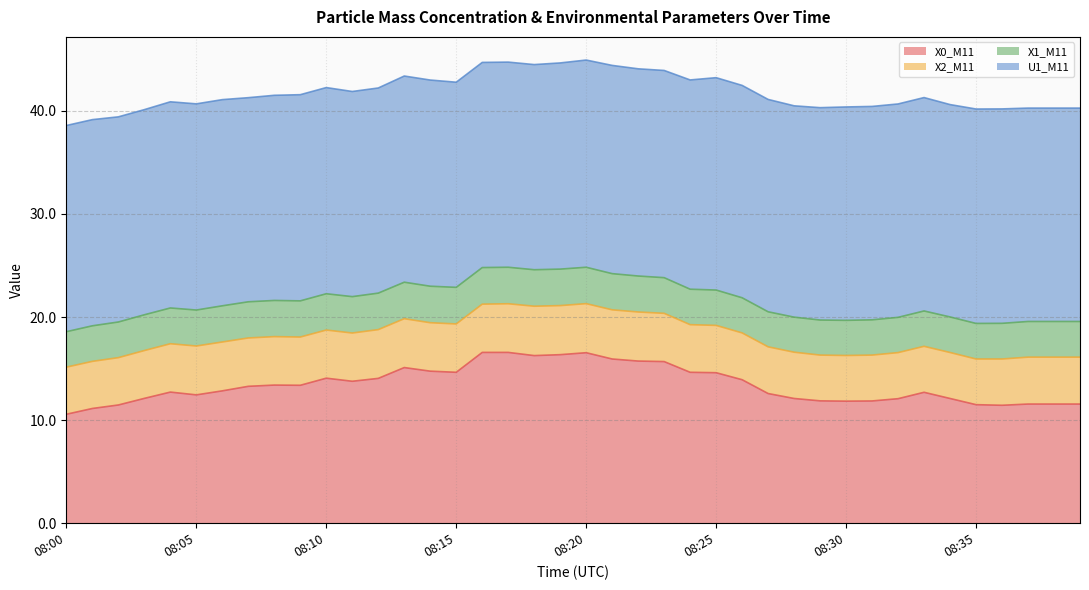

What is the average value of the X2_M11 series?

4.6